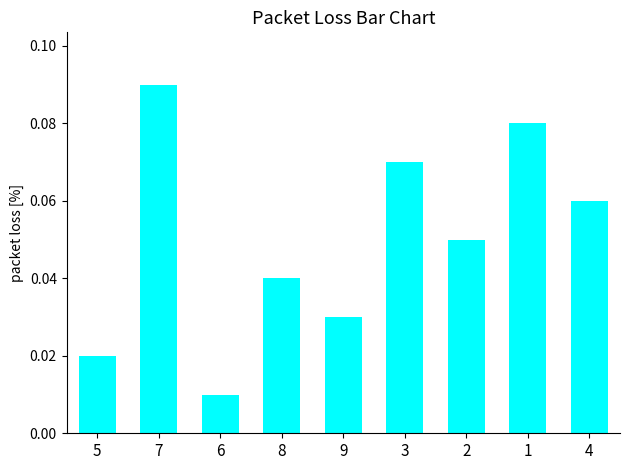

What is the label of the 9th bar from the left?

4